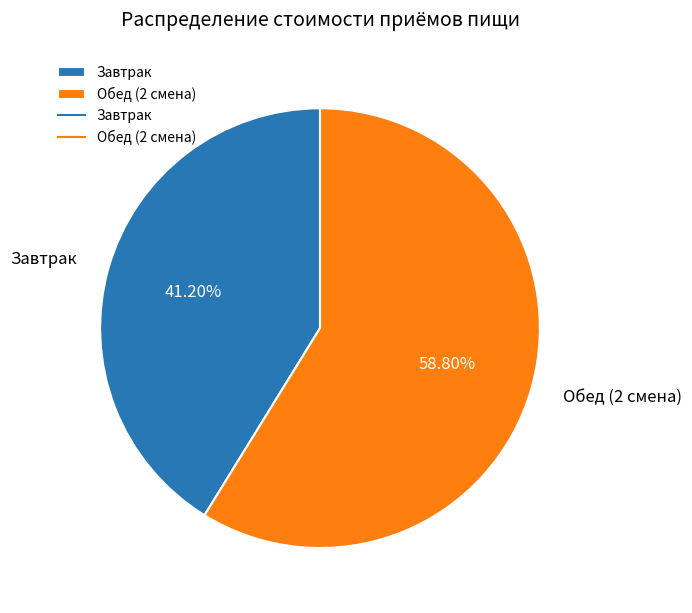

What is the ratio of the value at Завтрак to the value at Обед (2 смена)?

0.7